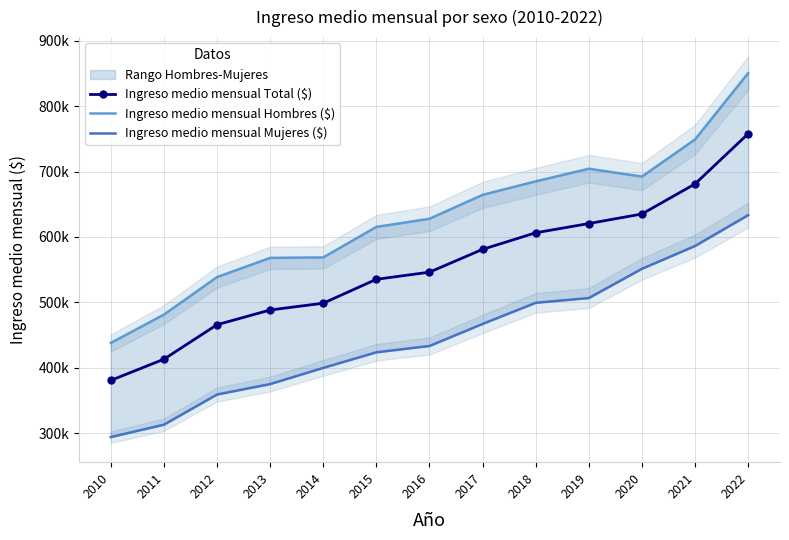

What is the average value of the Ingreso medio mensual Hombres ($) series?

629499.5